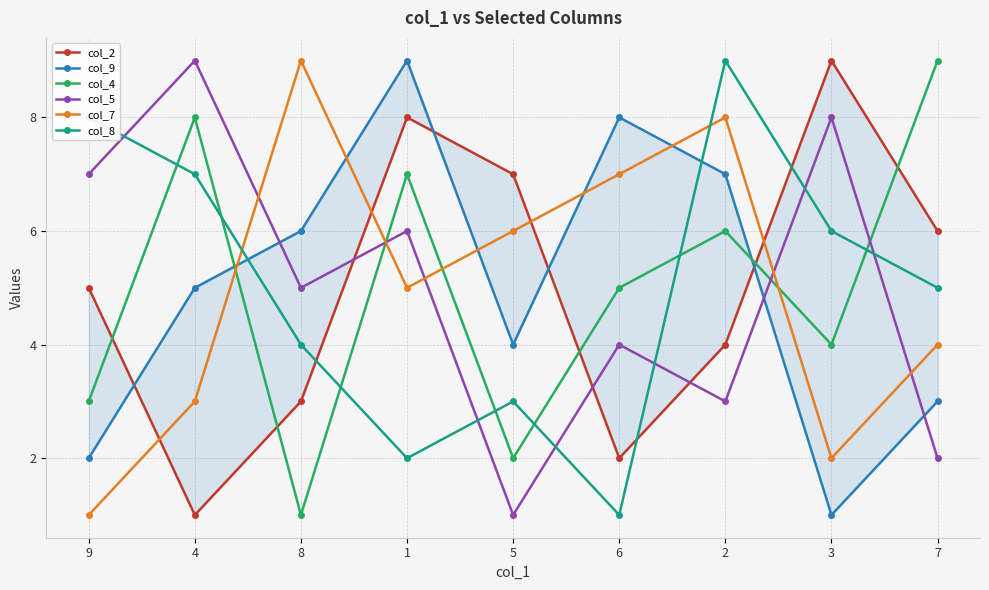

How many values in the col_8 series are below 5?

4